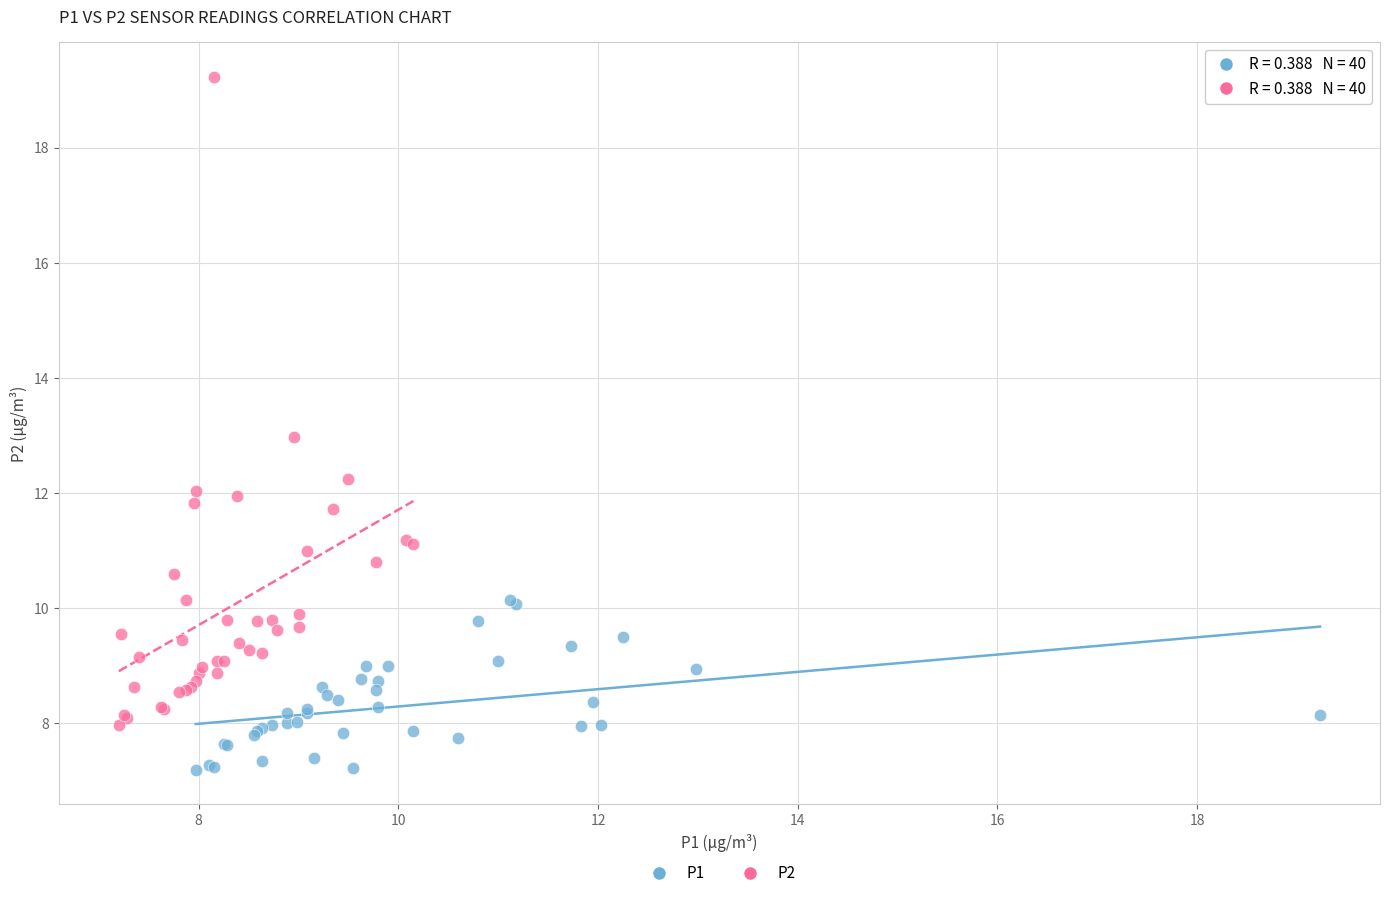

Which series reaches the minimum Y coordinate?

P1